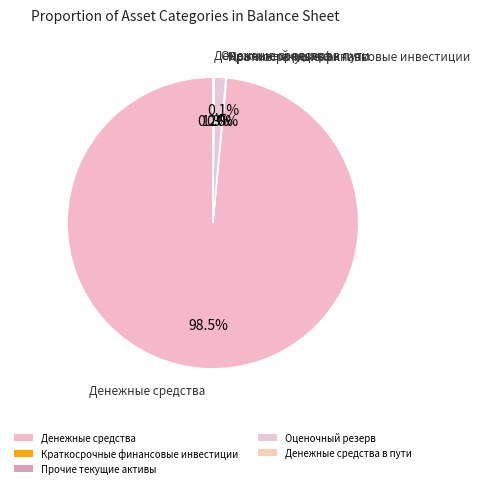

Is there a majority slice in this chart?

Yes